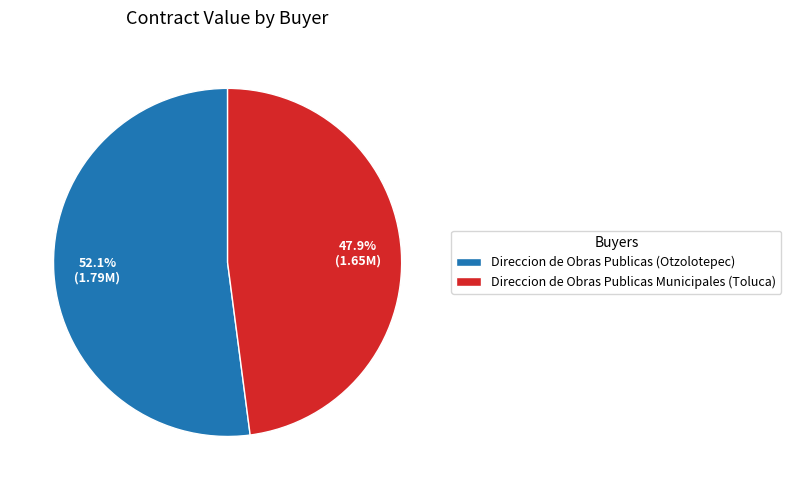

Between Direccion de Obras Publicas (Otzolotepec) and Direccion de Obras Publicas Municipales (Toluca), which is larger?

Direccion de Obras Publicas (Otzolotepec)